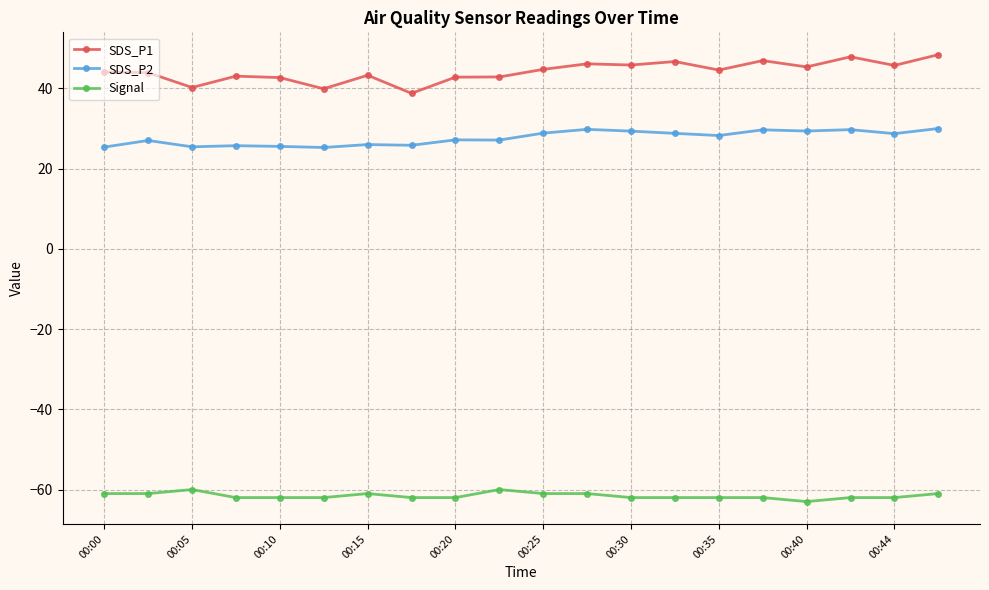

What is the difference between the second highest and minimum values in the Signal series?

3.0